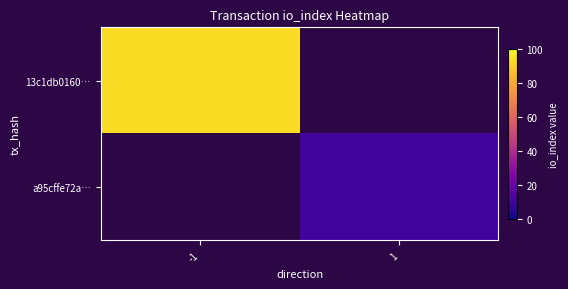

Which category has the lowest value in the a95cffe72a… series?

-1